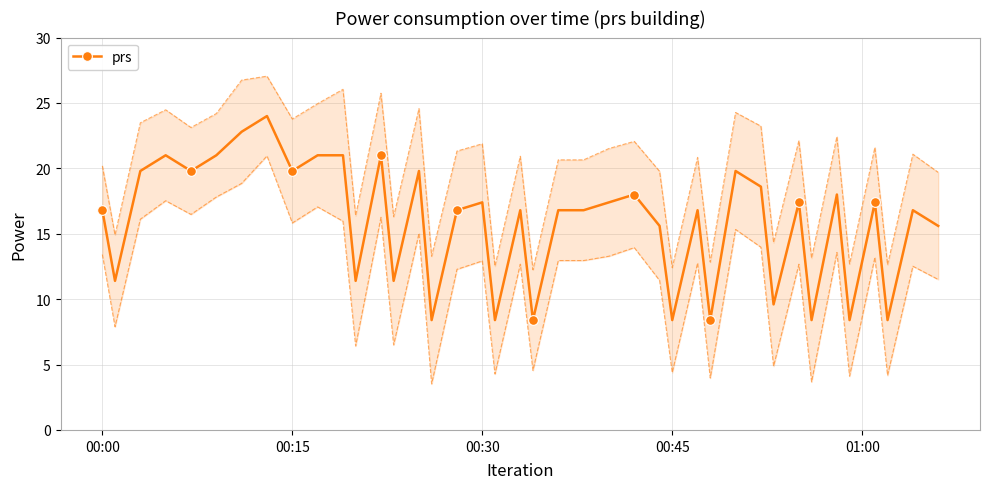

Where does the prs series first go above 16?

00:00